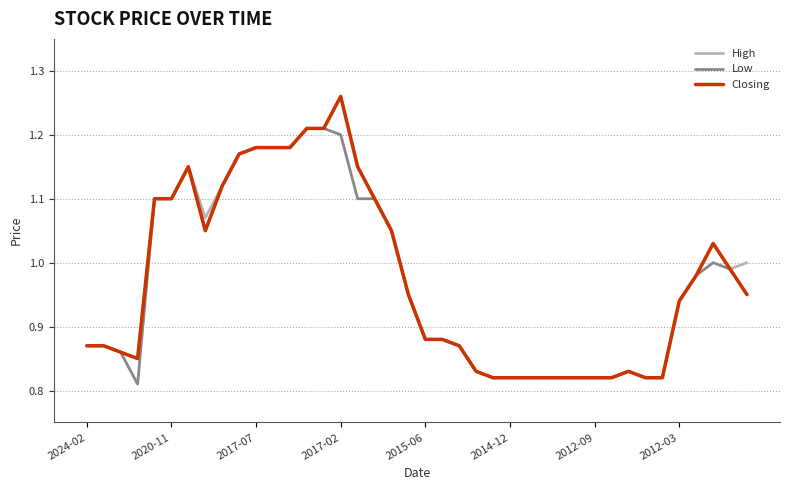

Is this an area chart (filled region under the line)?

No